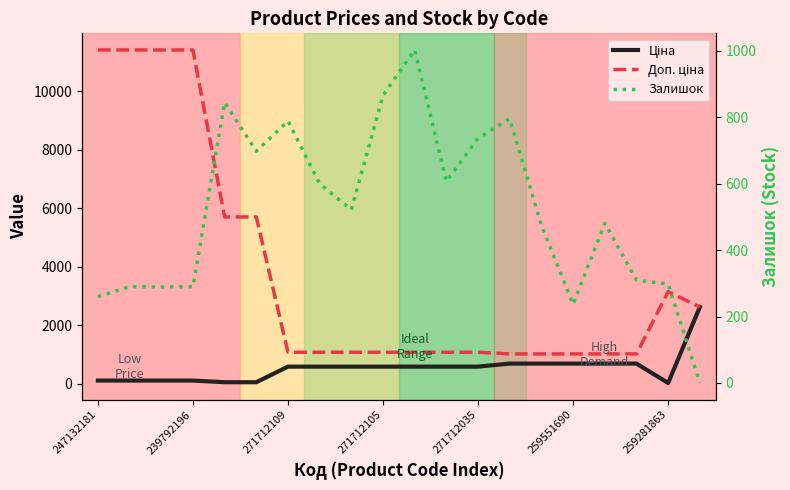

Does the chart display data point markers on the line(s)?

No